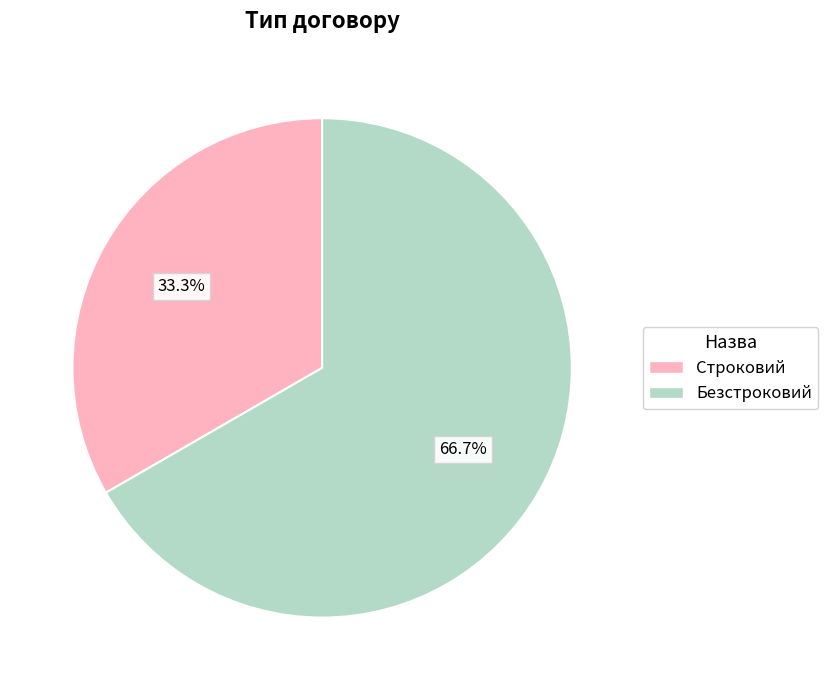

What is the smallest slice in the pie chart?

Строковий